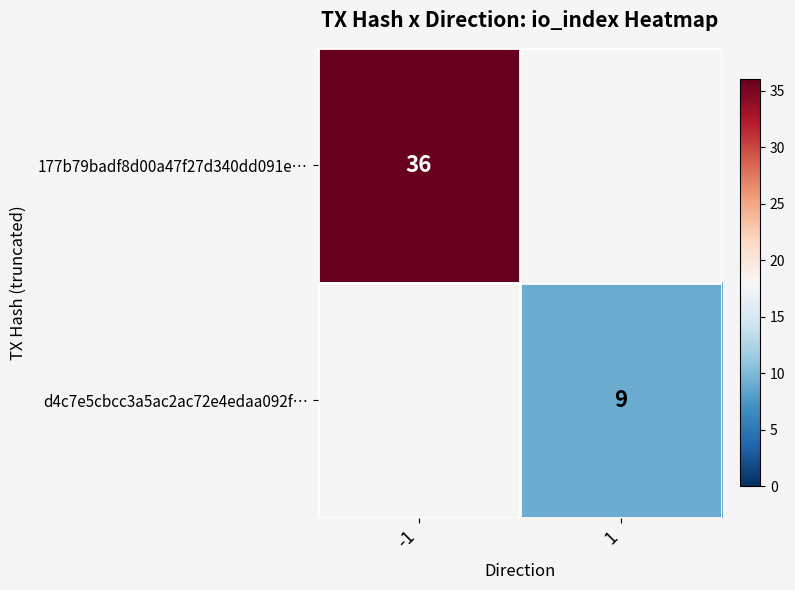

True or false: 177b79badf8d00a47f27d340dd091e… has a value of 55 at -1.

False